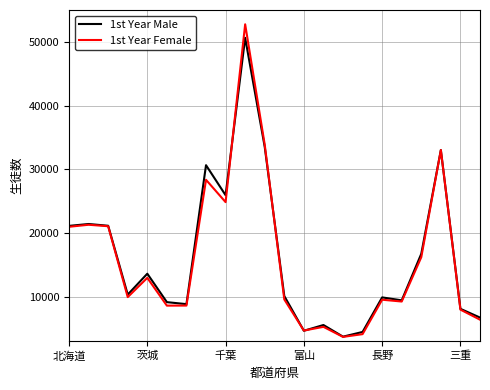

What is the greatest value displayed?

52755